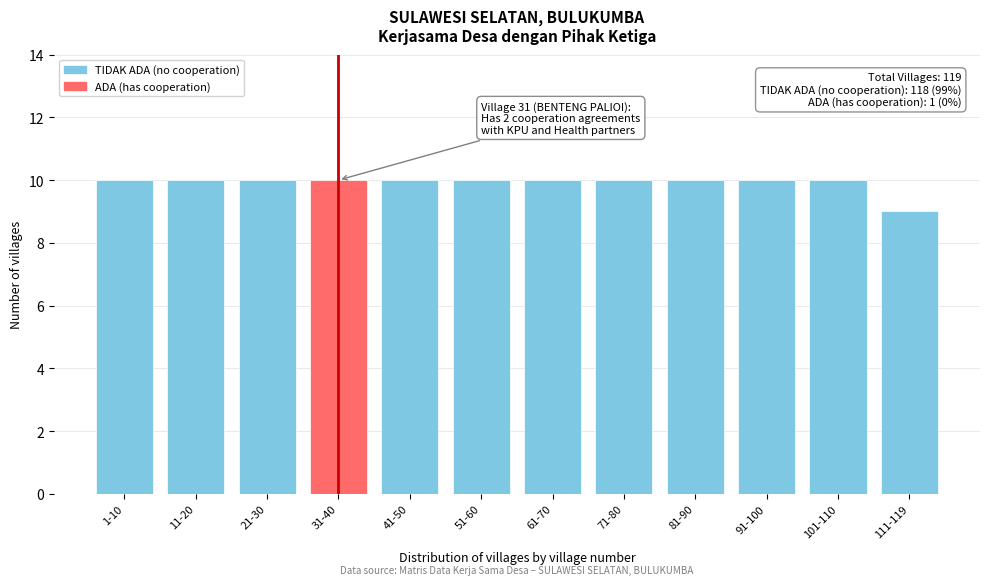

Reading left to right, list all the values displayed in this chart.

1-10=10	11-20=10	21-30=10	31-40=10	41-50=10	51-60=10	61-70=10	71-80=10	81-90=10	91-100=10	101-110=10	111-119=9